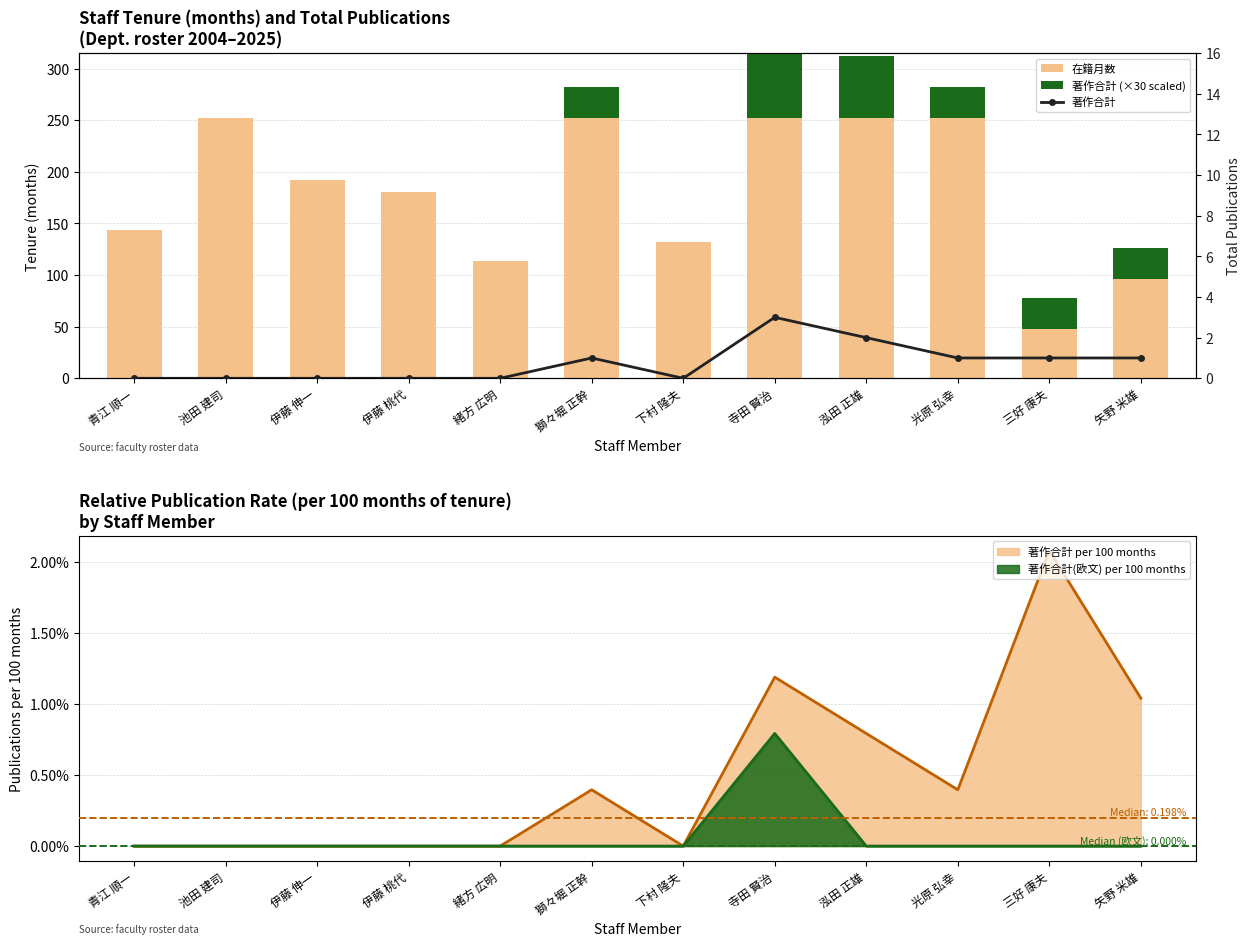

How many data points in 著作合計 are above 1?

2